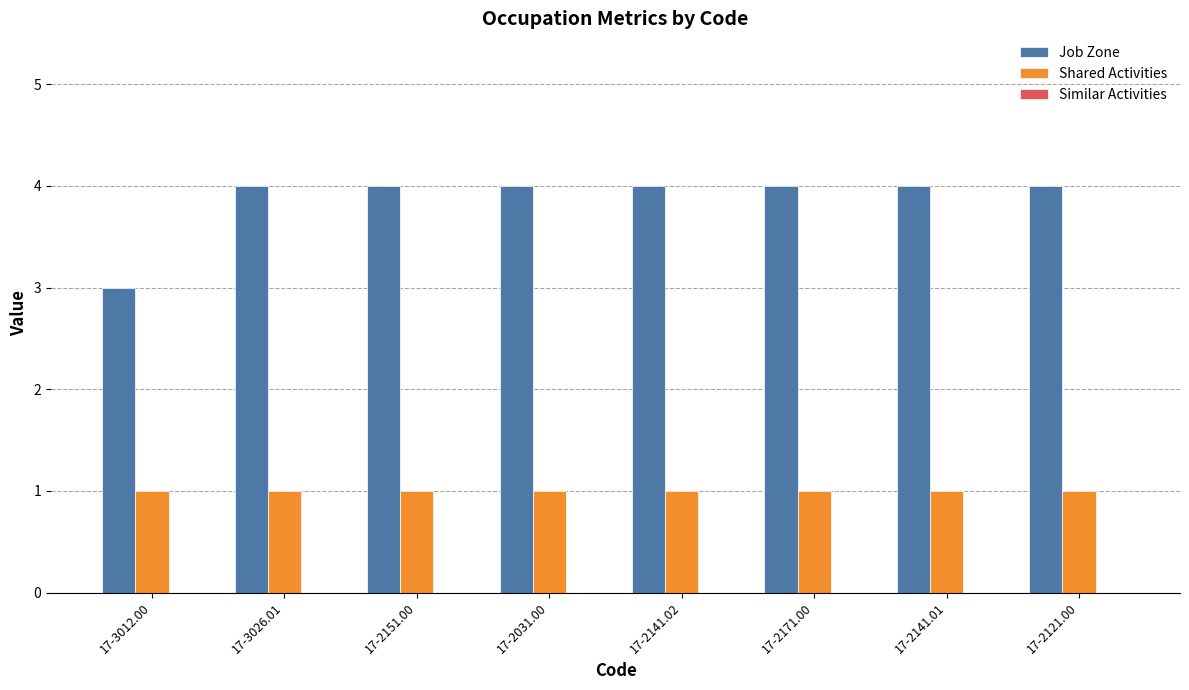

List the series in order of their overall mean, highest first.

Job Zone, Shared Activities